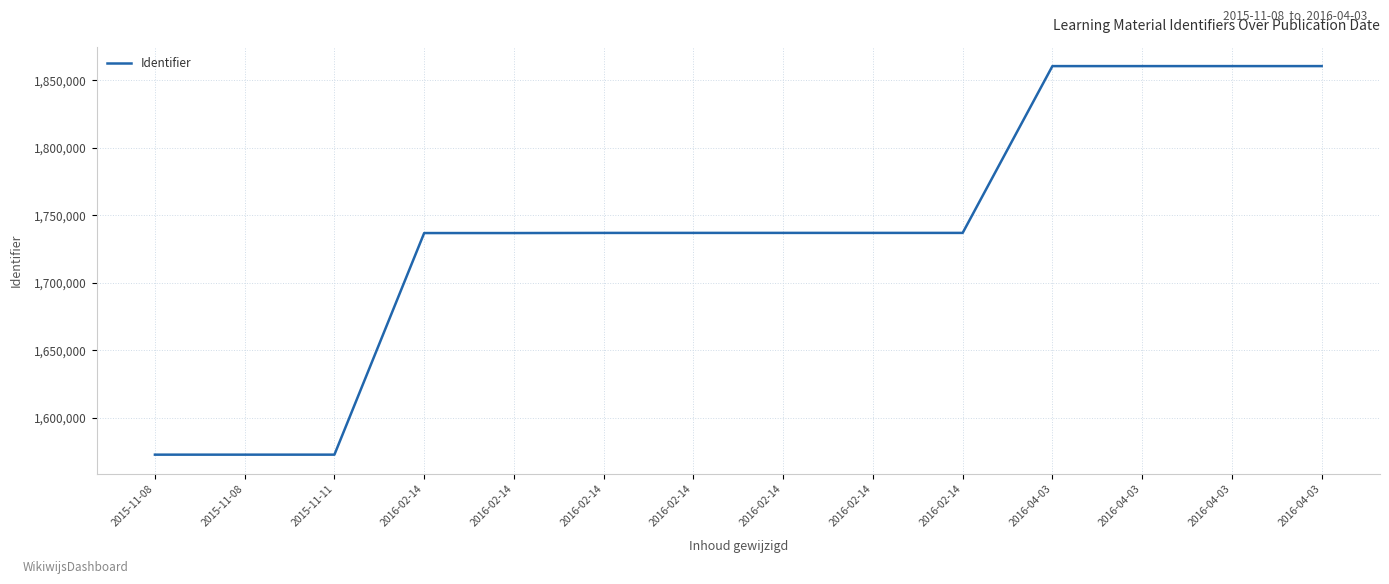

Does the chart have visible grid lines?

Yes